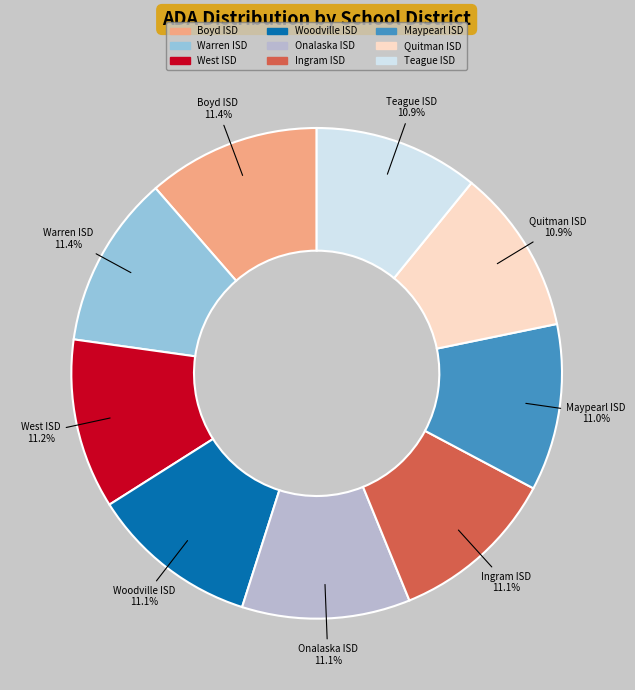

How many segments does this pie chart have?

9